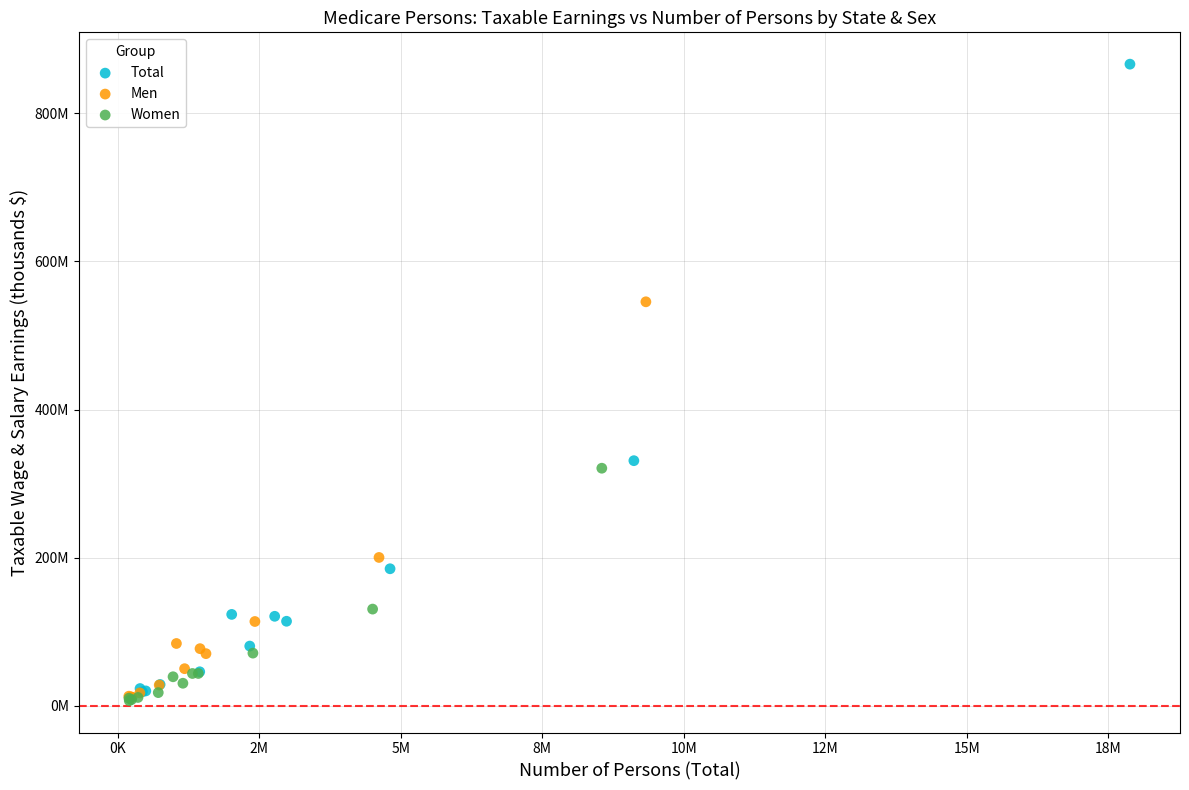

Which series has the widest spread of Y values?

Total